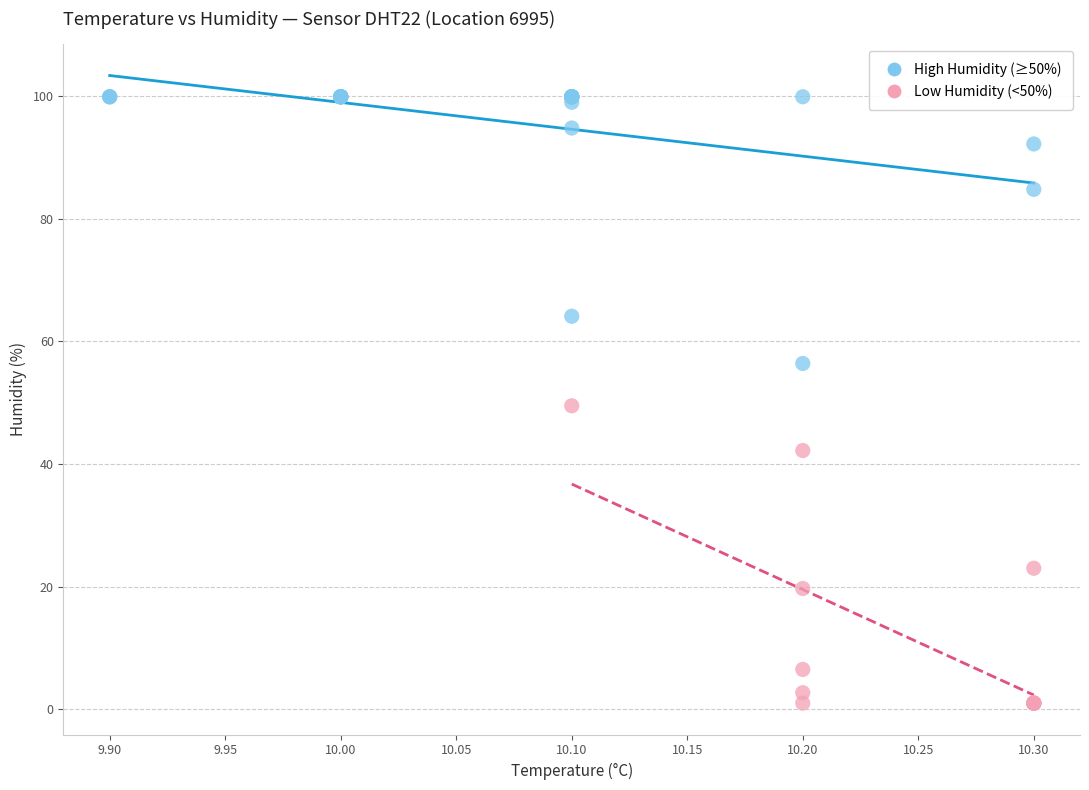

Which series reaches the maximum Y coordinate?

High Humidity (≥50%)